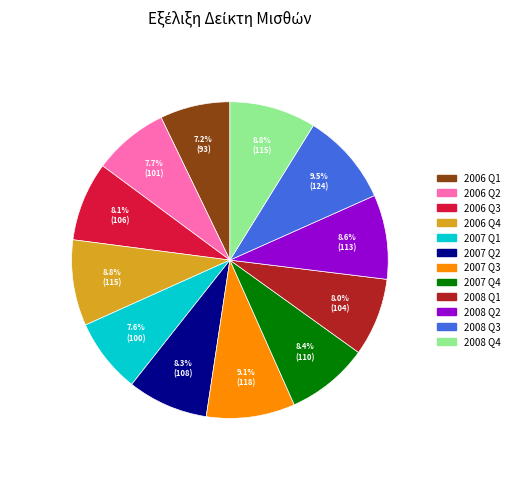

Does any single category account for the majority?

No